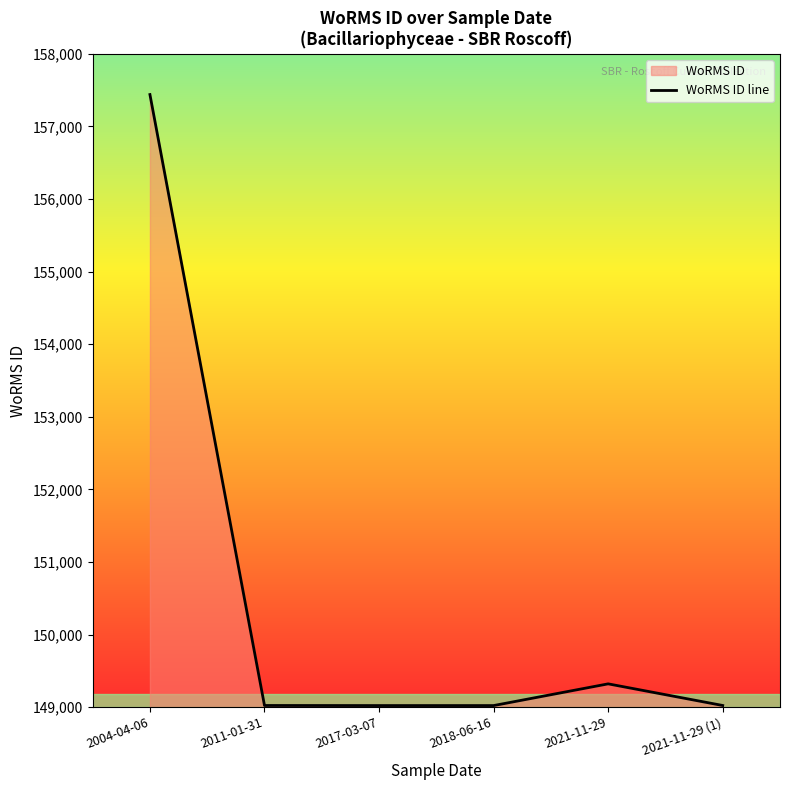

List the labels in order of value, smallest first.

2017-03-07, 2018-06-16, 2011-01-31, 2021-11-29 (1), 2021-11-29, 2004-04-06